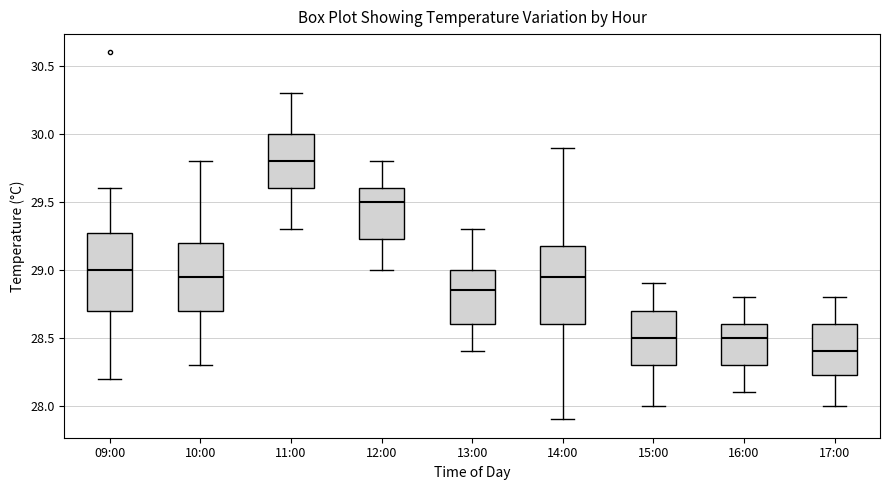

Where does the lower whisker of the box for 17:00 end on the y-axis? The values are not printed on the chart, so give them approximately, as read against the axis.

28.00